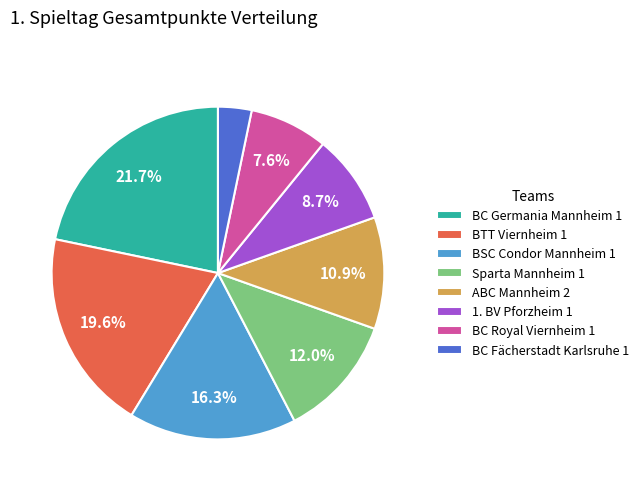

Does BC Fächerstadt Karlsruhe 1 account for over 50% of the chart?

No